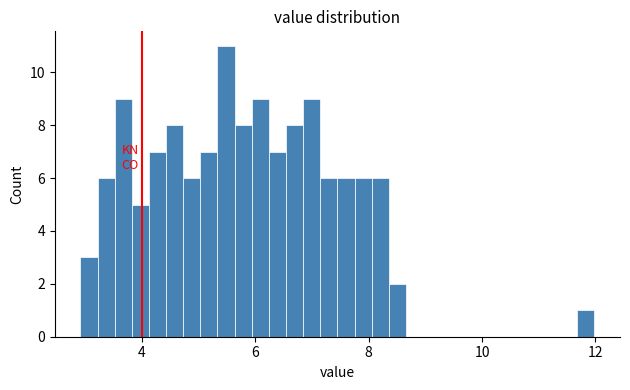

Around what value on the x-axis is the tallest bar? Give the approximate position of its centre, as read against the axis.

5.4